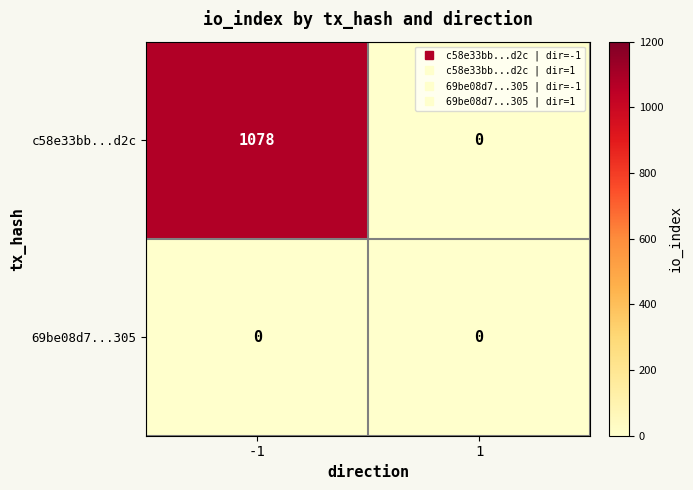

Which series has the largest range (max minus min)?

c58e33bb...d2c